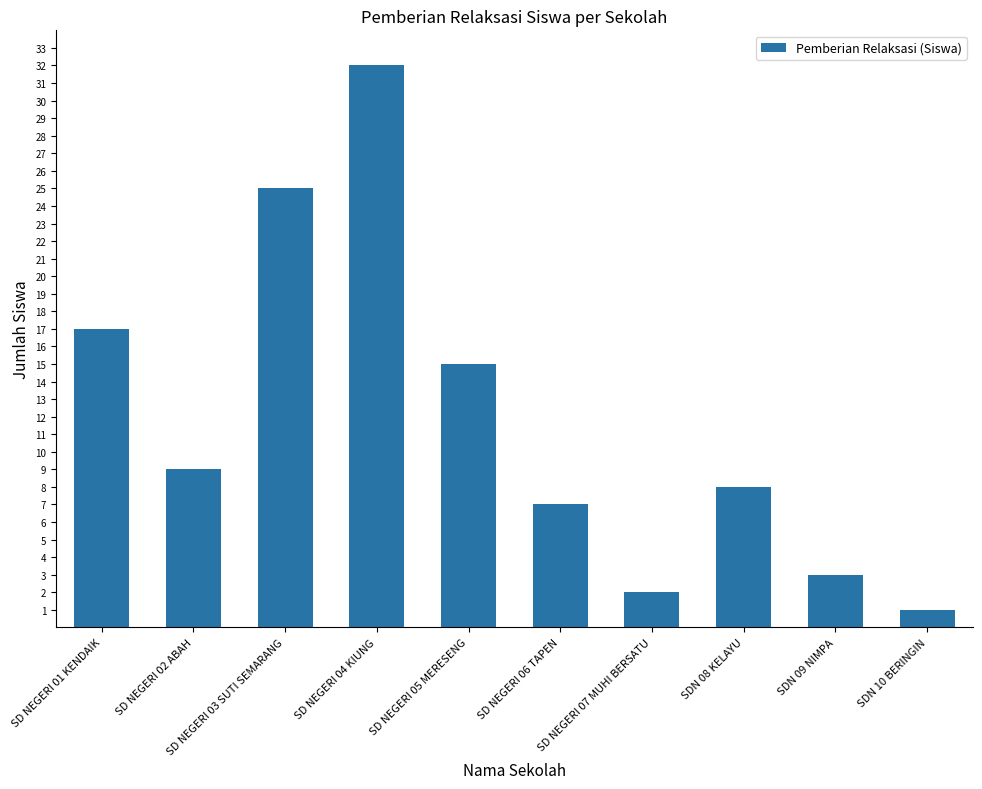

Reading right to left, list all the values displayed in this chart.

SDN 10 BERINGIN=1	SDN 09 NIMPA=3	SDN 08 KELAYU=8	SD NEGERI 07 MUHI BERSATU=2	SD NEGERI 06 TAPEN=7	SD NEGERI 05 MERESENG=15	SD NEGERI 04 KIUNG=32	SD NEGERI 03 SUTI SEMARANG=25	SD NEGERI 02 ABAH=9	SD NEGERI 01 KENDAIK=17